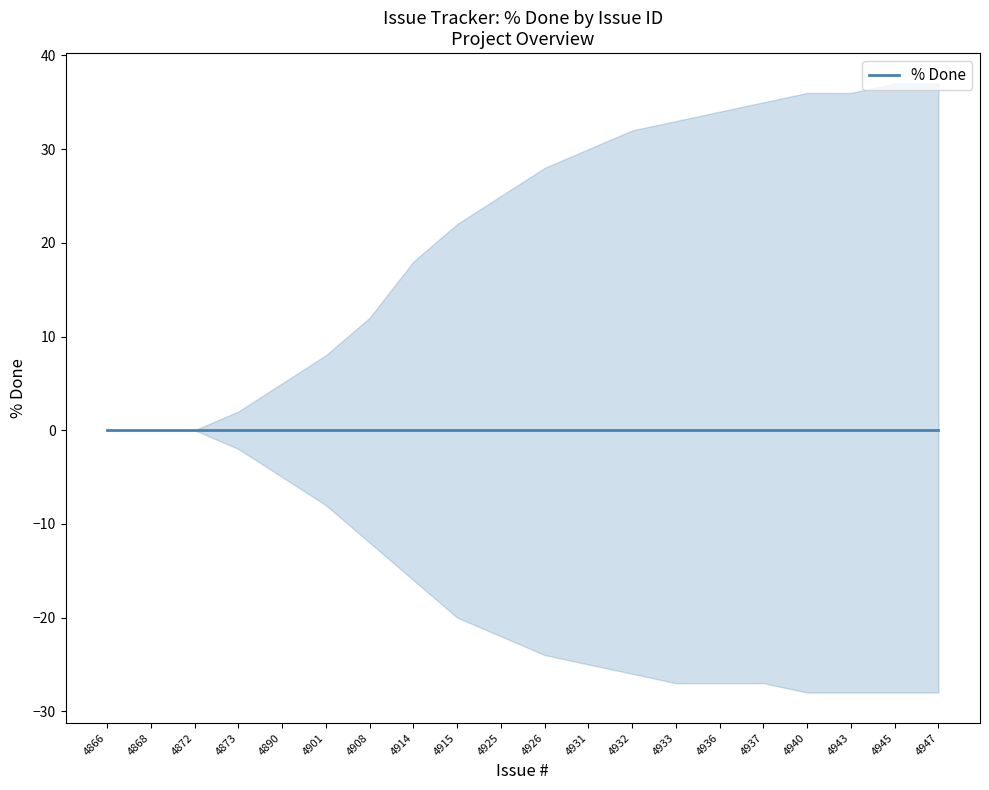

Which category has the highest value in the % Done series?

4866